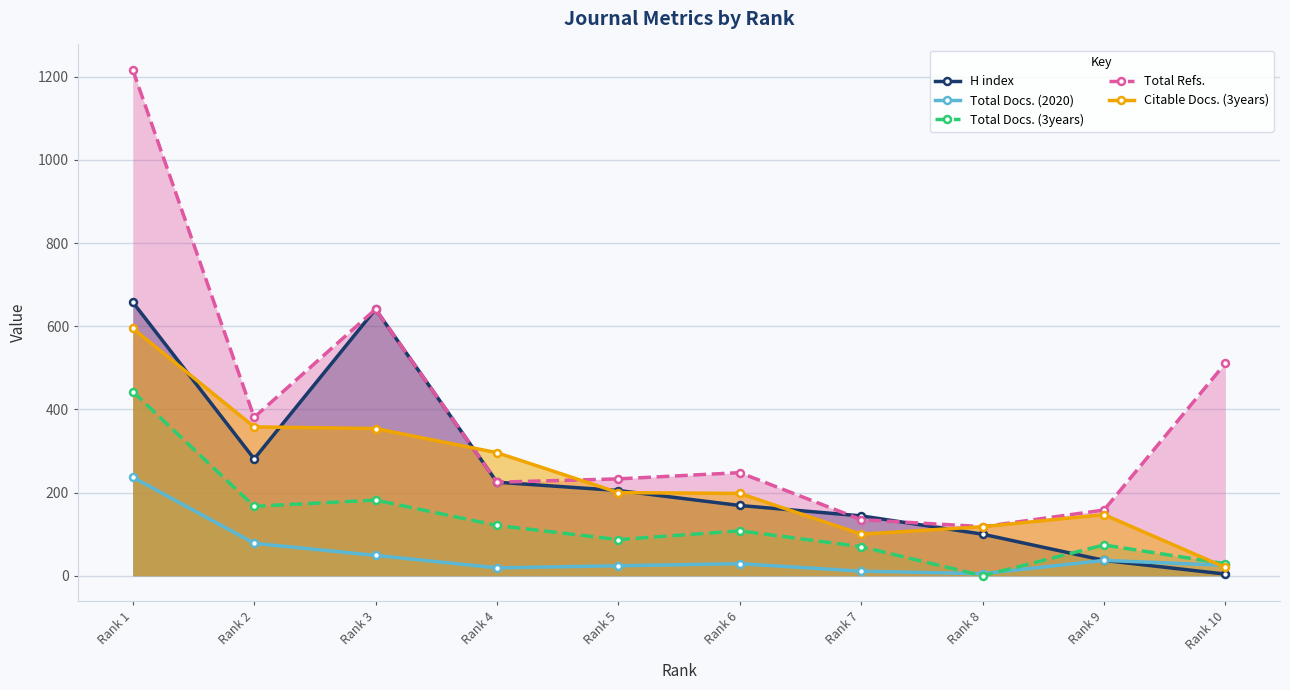

What are all the series names shown in the legend?

H index, Total Docs. (2020), Total Docs. (3years), Total Refs., Citable Docs. (3years)